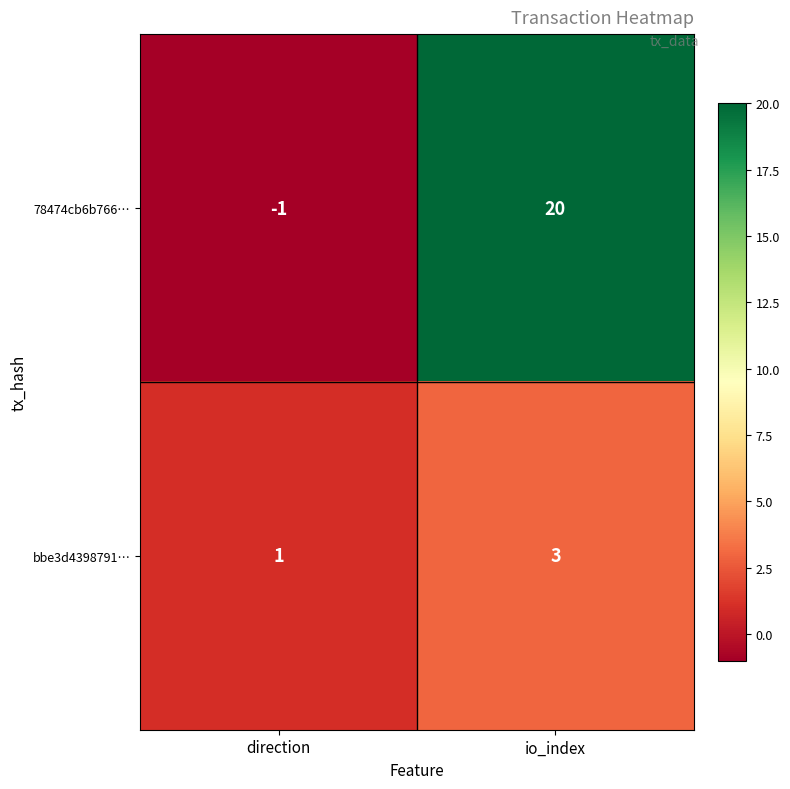

What is the difference between the 78474cb6b766… values at io_index and direction?

21